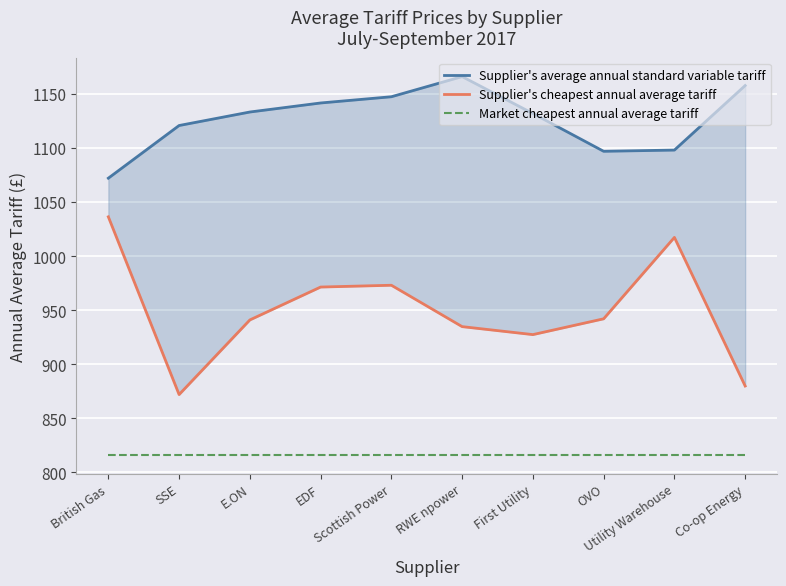

How many distinct data groups are displayed?

3